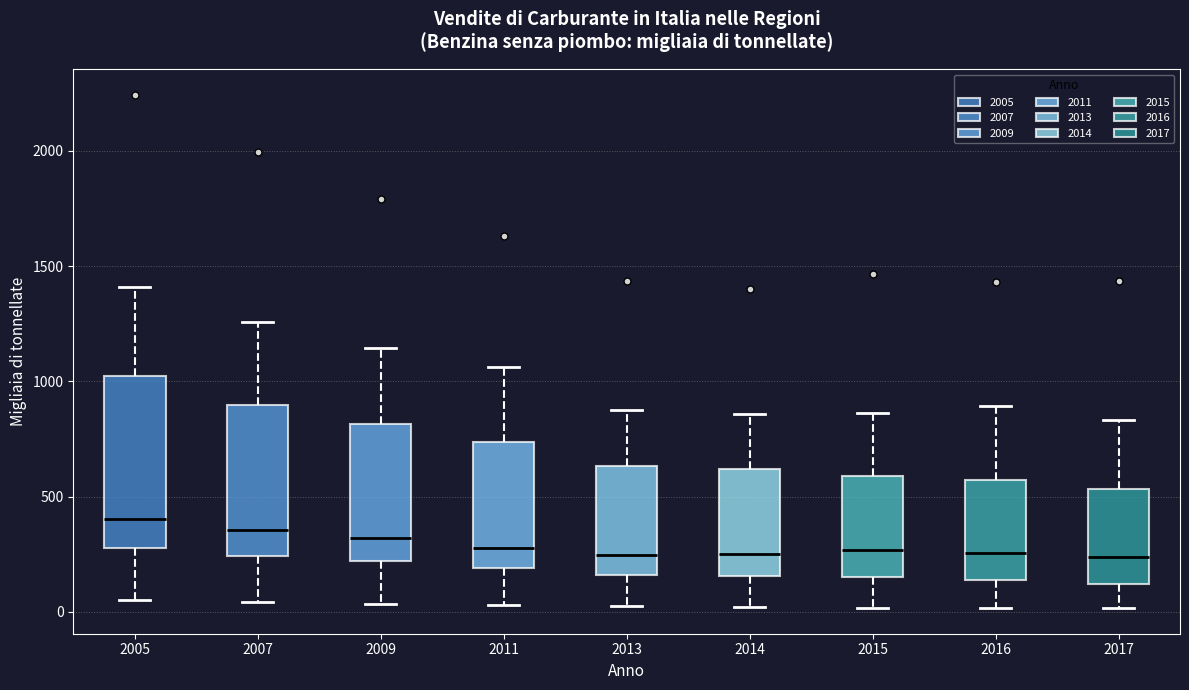

Where is the upper edge of the box at x = 2013 on the y-axis? The values are not printed on the chart, so give them approximately, as read against the axis.

650